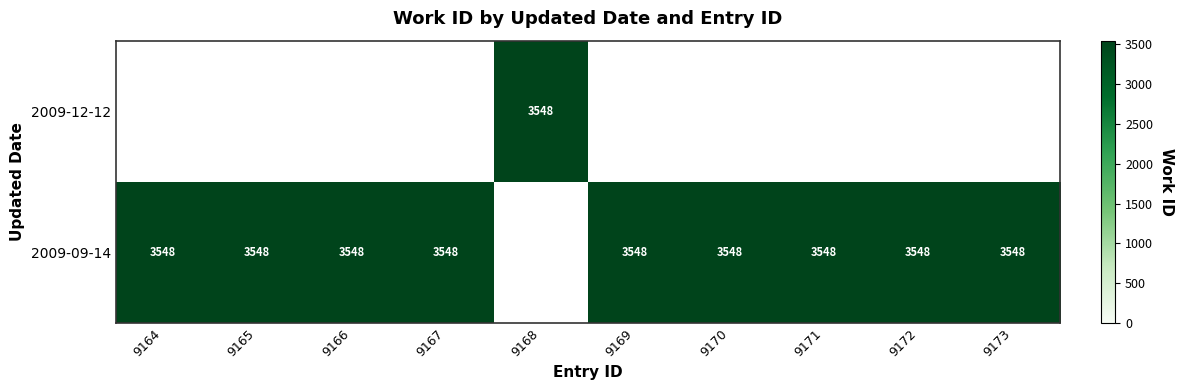

What is the sum of the 2009-09-14 values at 9171 and 9172?

7096